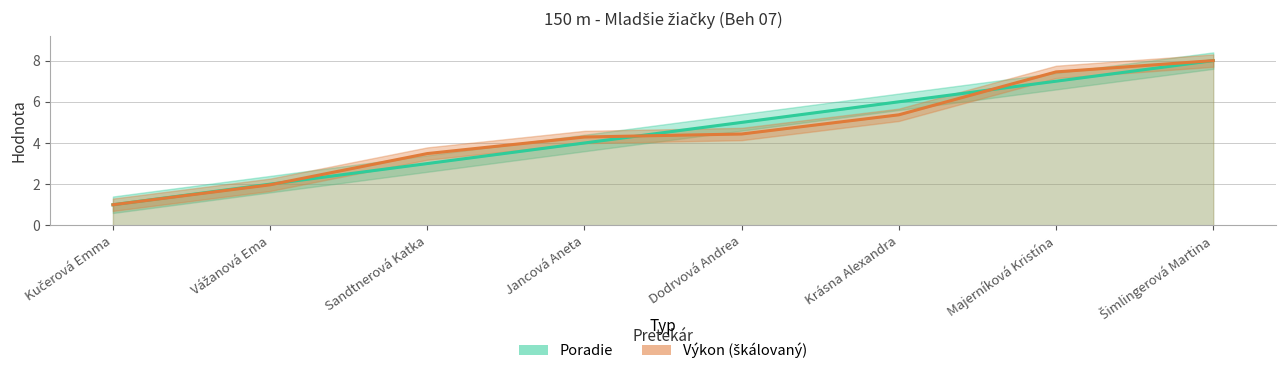

The value of Poradie at Krásna Alexandra is 2.1. True or false?

False